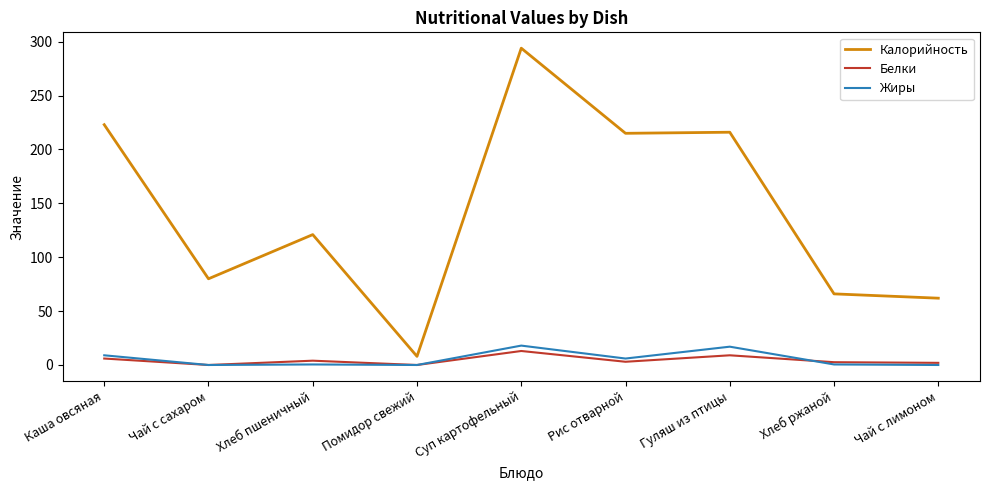

What is the highest value of the Белки series?

13.0